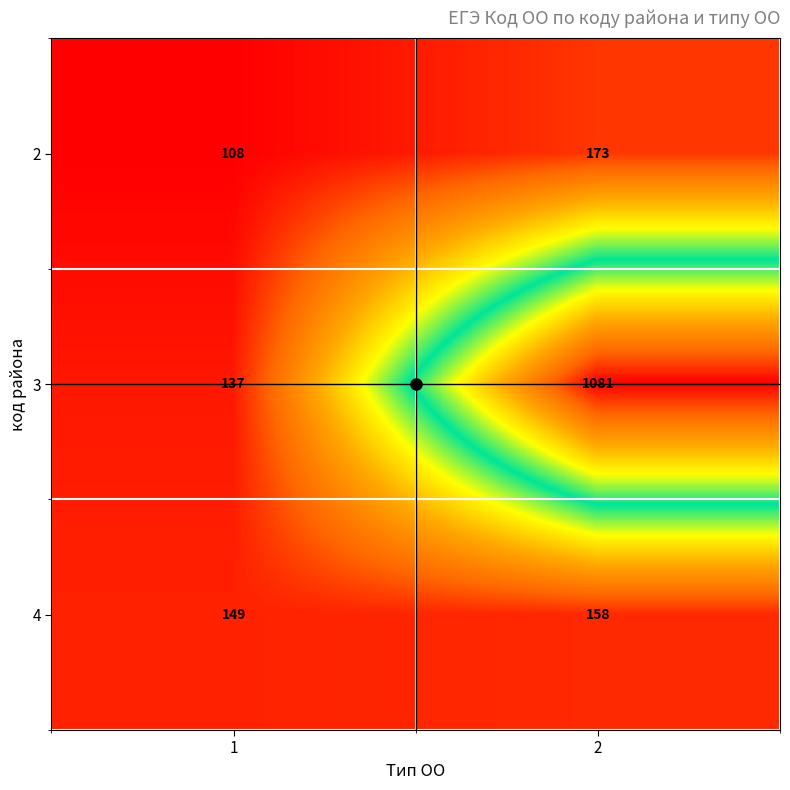

True or false: 2 has a value of 108 at 1.

True